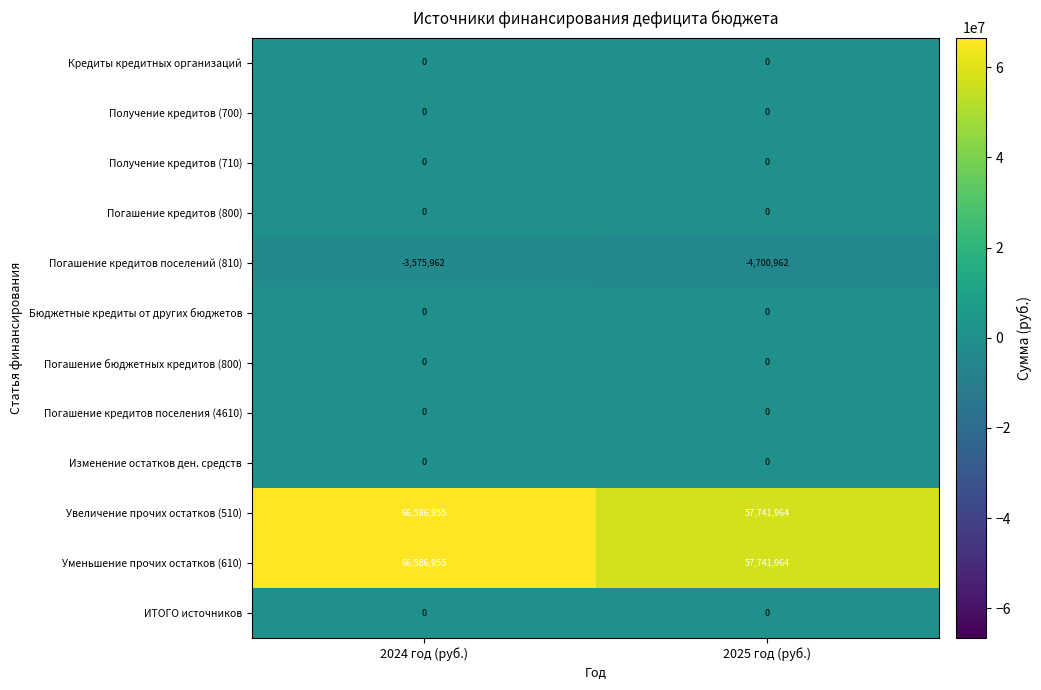

What is the difference between the highest and lowest values at 2024 год (руб.)?

70162917